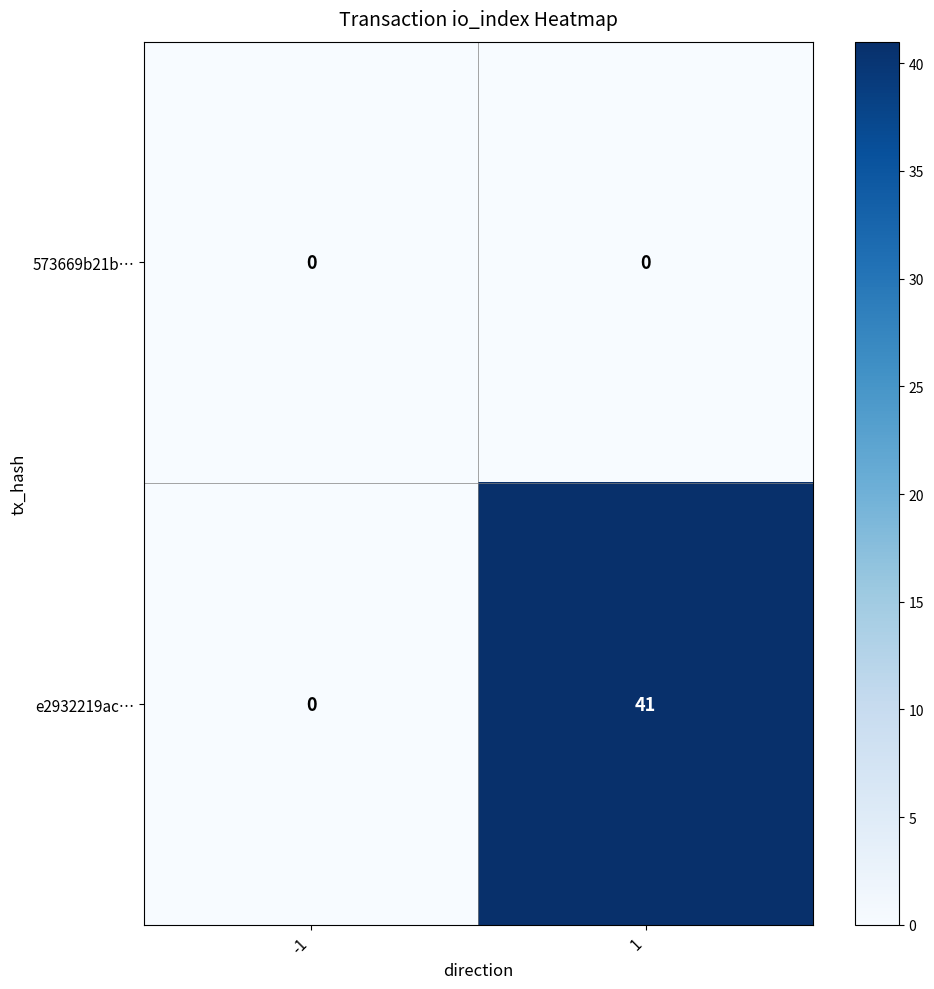

Is it true that 573669b21b… equals 0 at -1?

True